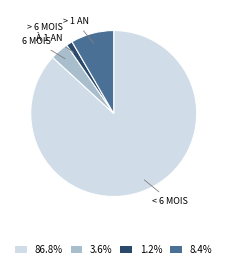

Do 8.4% and 1.2% together represent more than half of the pie?

No